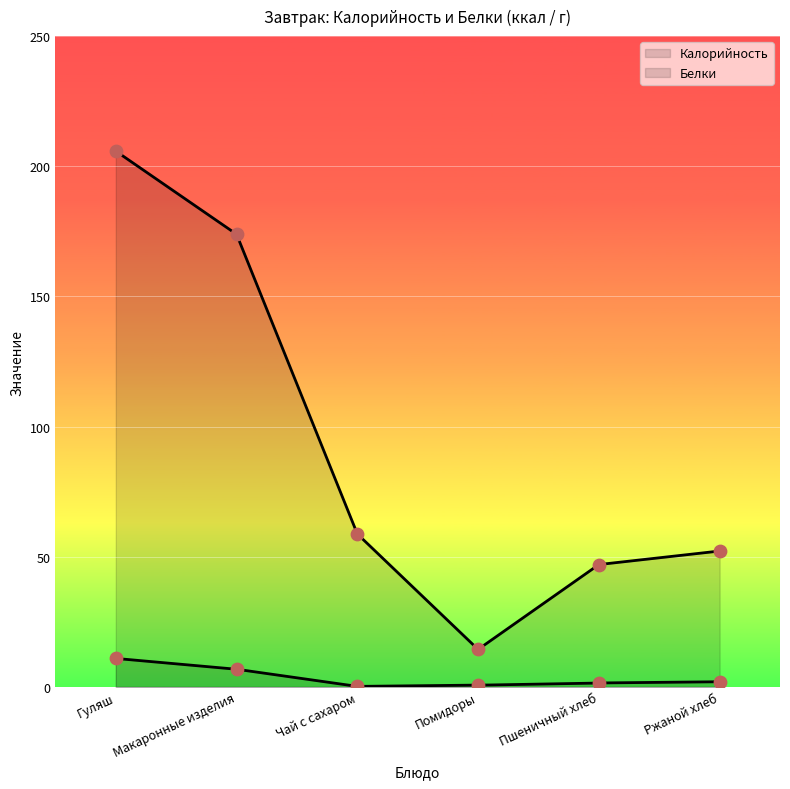

At which category is the sum across all series the highest?

Гуляш